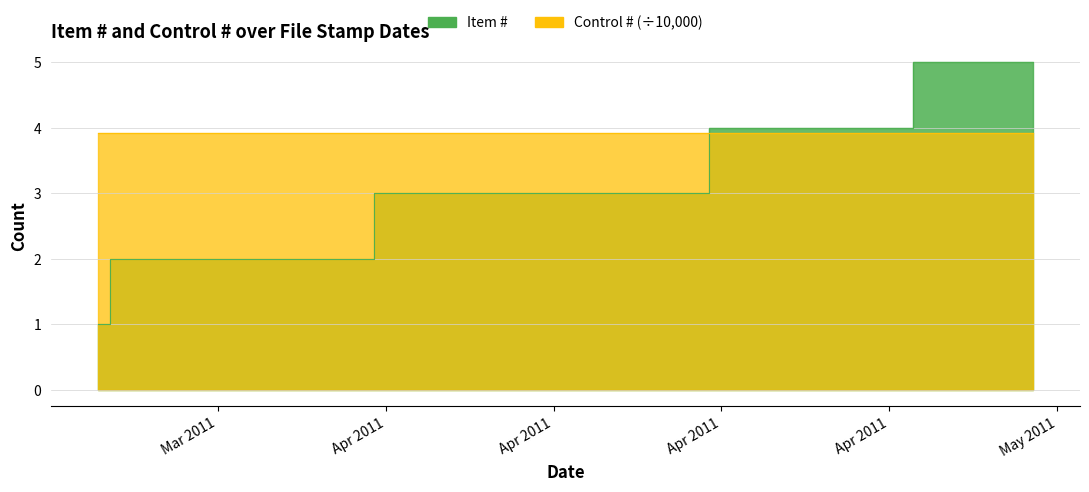

What is the difference between the maximum and second lowest values?

3